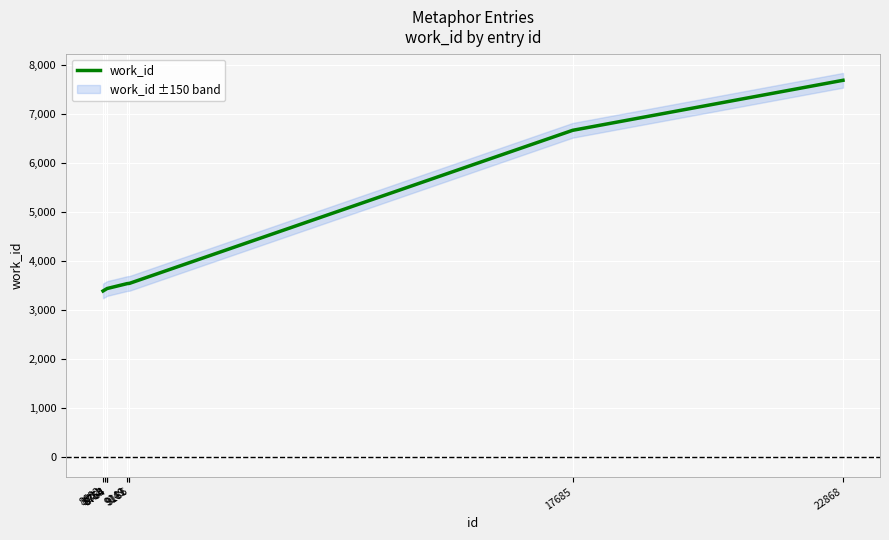

What is the average value?

4215